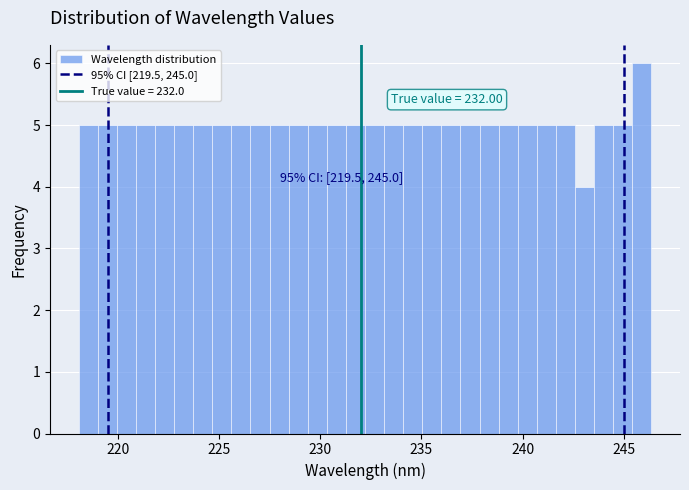

Around what value on the x-axis is the tallest bar? Give the approximate position of its centre, as read against the axis.

246.0